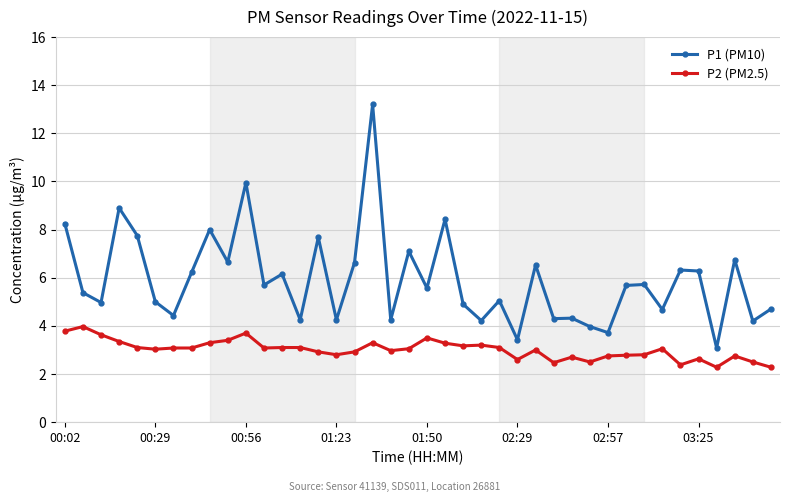

Is this an area chart (filled region under the line)?

No